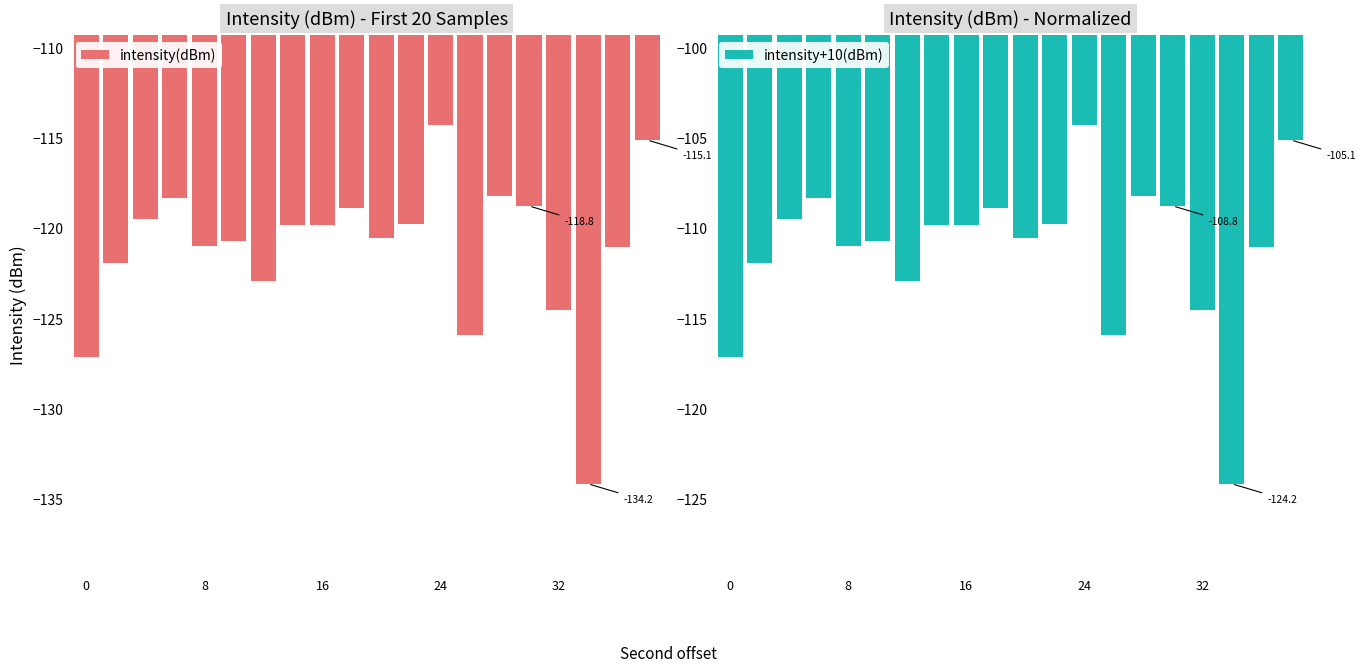

True or false: intensity(dBm) has a value of -121.0 at 8.

True